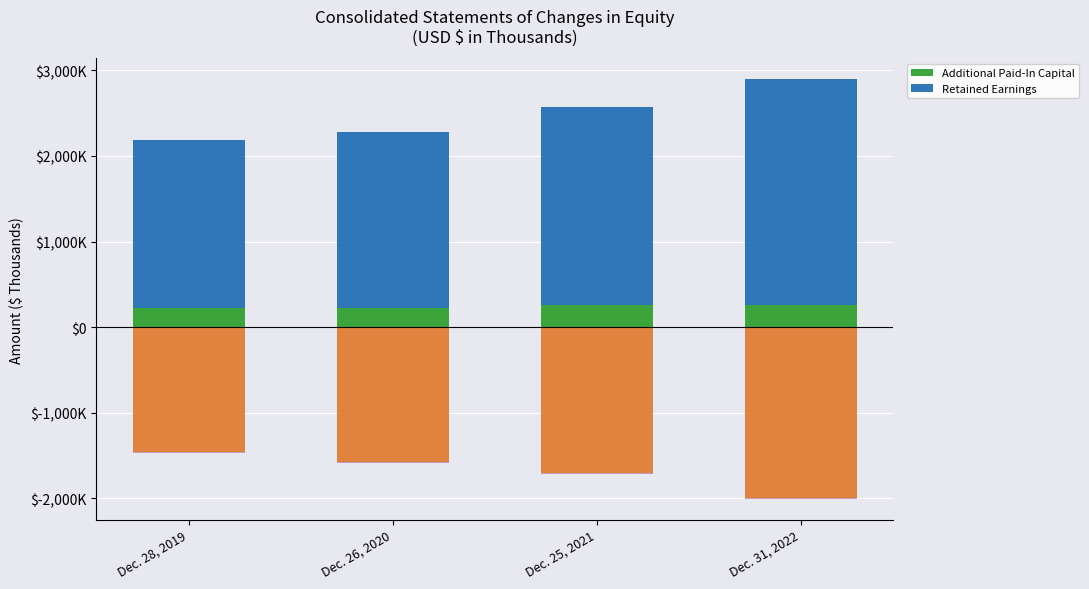

How many values in the Additional Paid-In Capital series are below 255148?

2